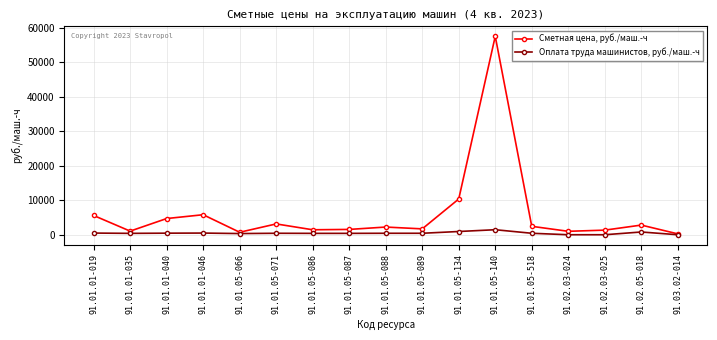

List the series in order of their overall mean, highest first.

Сметная цена, руб./маш.-ч, Оплата труда машинистов, руб./маш.-ч